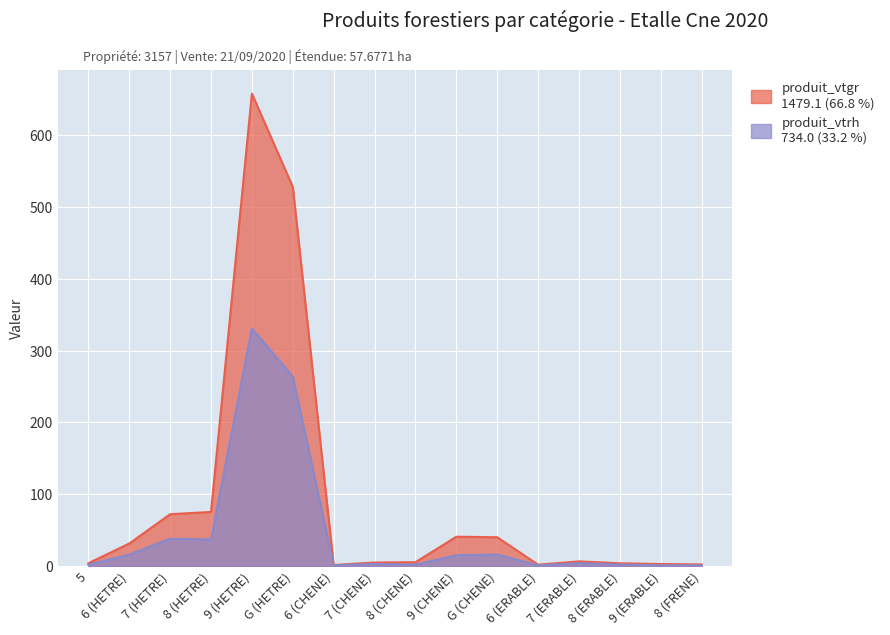

True or false: produit_vtgr has a value of 6.5 at 7 (ERABLE).

True